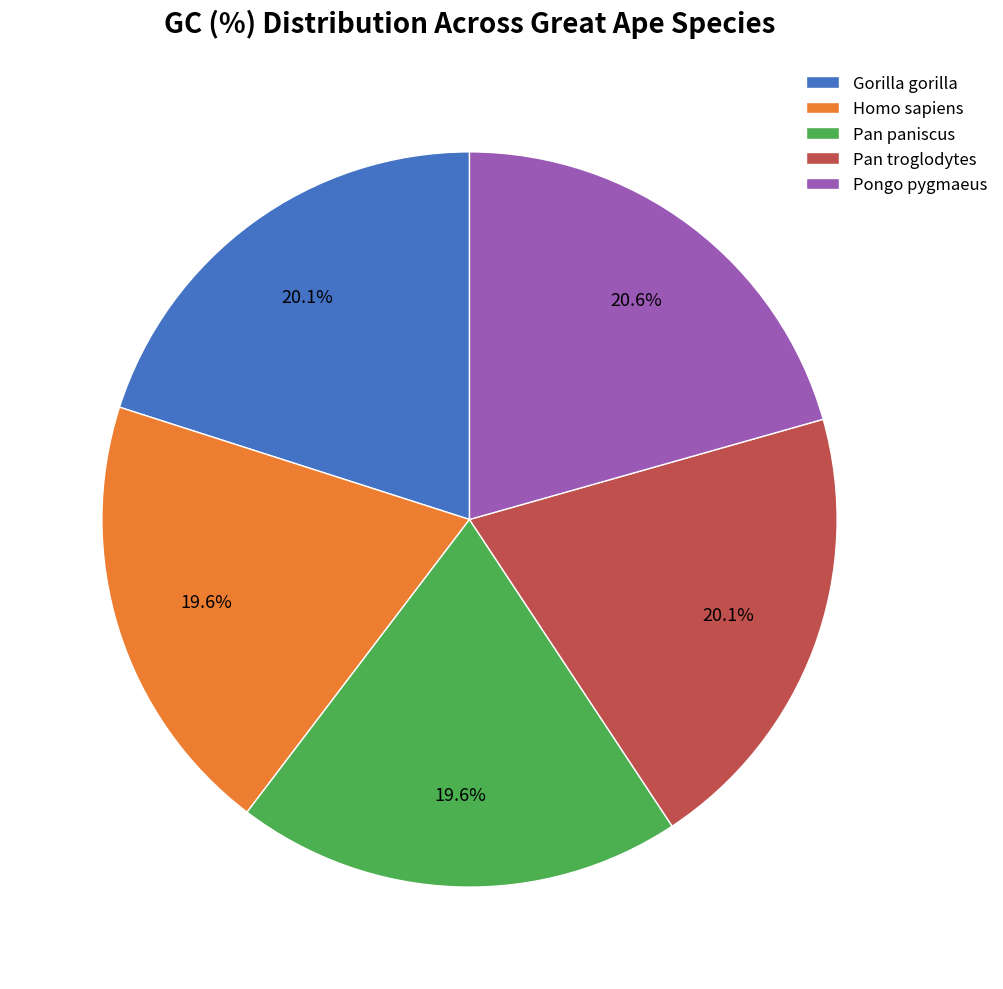

Does Homo sapiens represent more than half of the total?

No